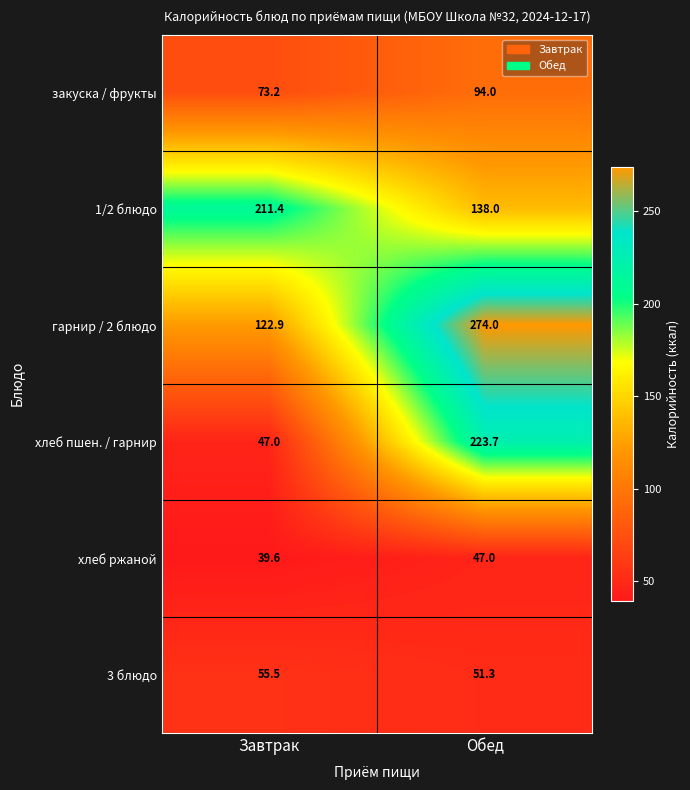

What is the sum of all 1/2 блюдо values?

349.4